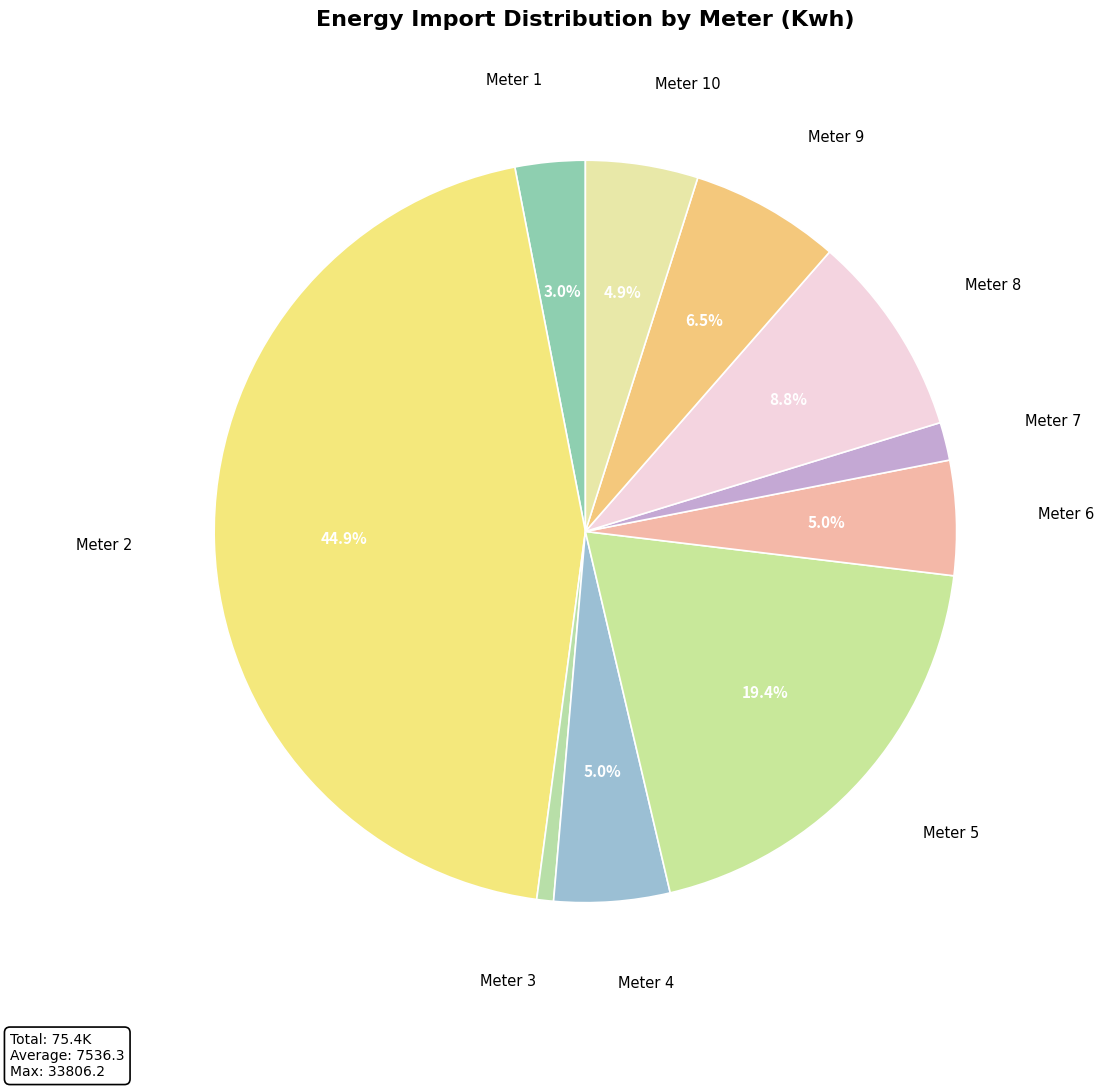

How many segments does this pie chart have?

10